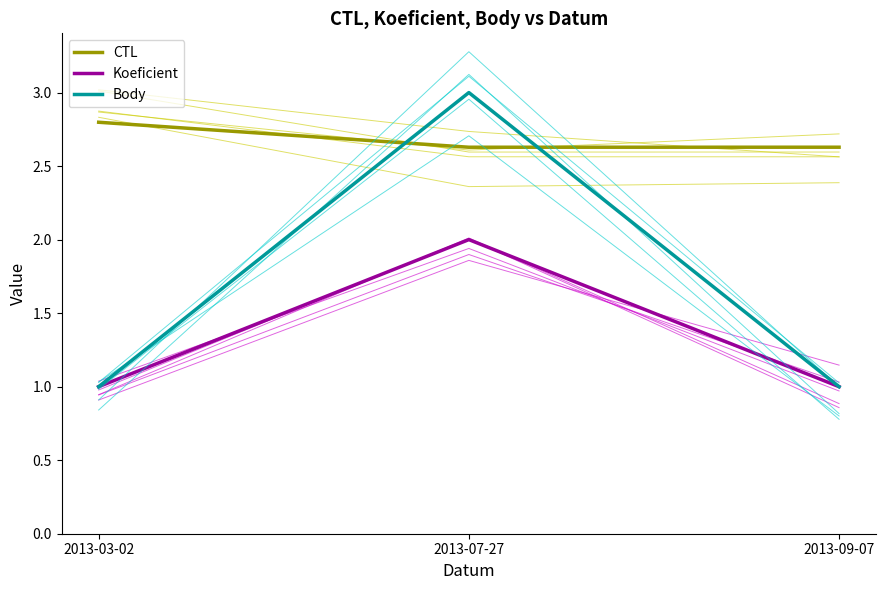

Which series has the largest total across all categories?

CTL